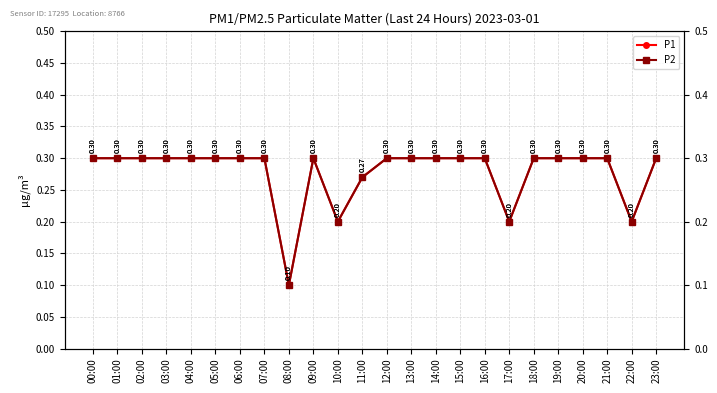

Rank the categories by P2 value from highest to lowest.

00:00, 01:00, 02:00, 03:00, 04:00, 05:00, 06:00, 07:00, 09:00, 12:00, 13:00, 14:00, 15:00, 16:00, 18:00, 19:00, 20:00, 21:00, 23:00, 11:00, 10:00, 17:00, 22:00, 08:00